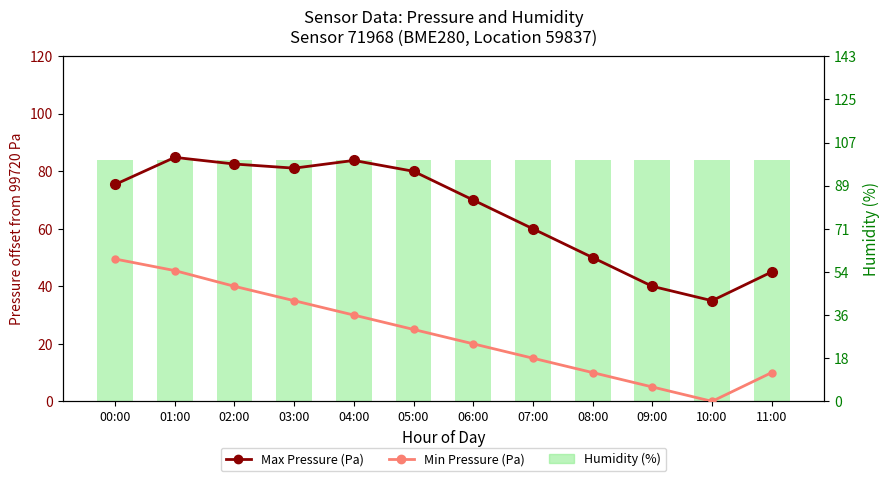

Between 02:00 and 05:00, which series saw the biggest shift?

Min Pressure (Pa)